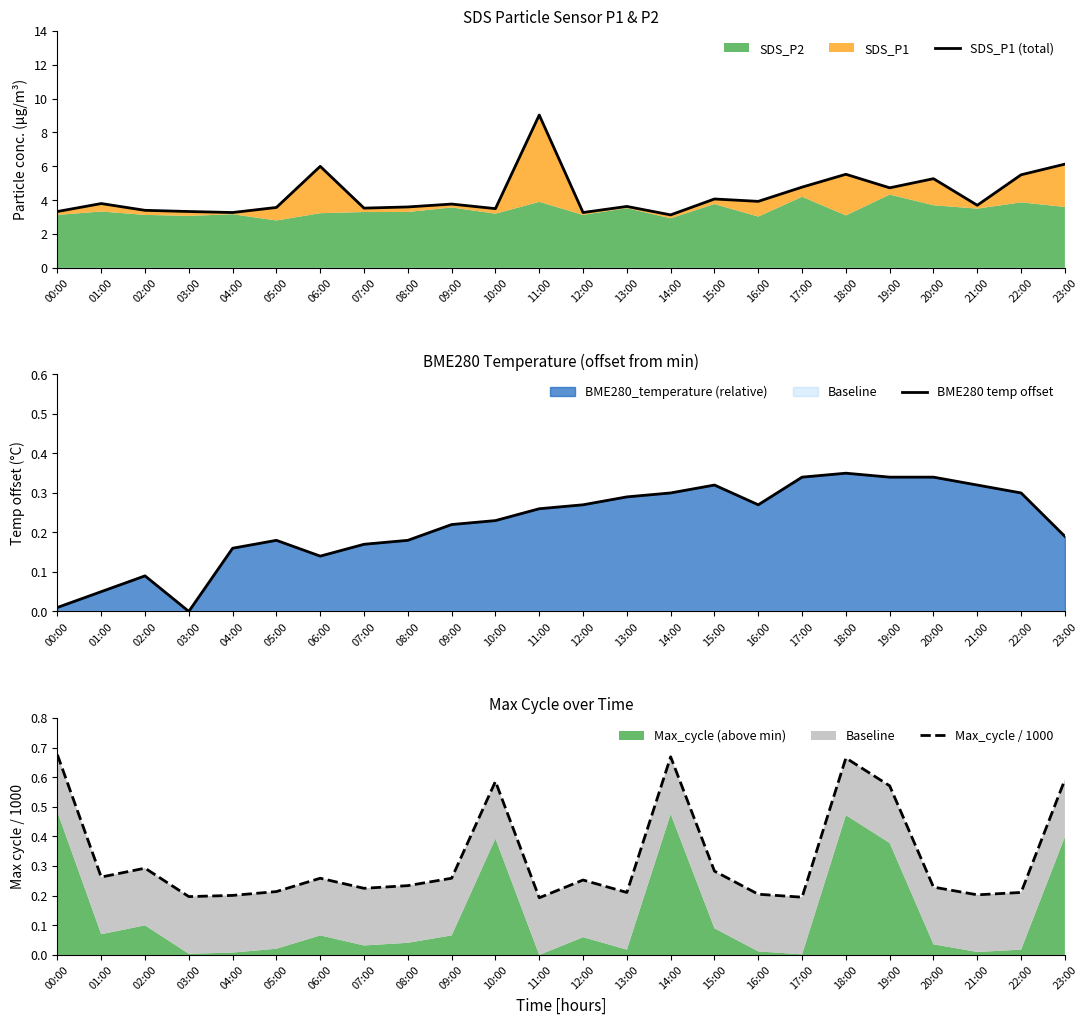

How many interior local valleys does the Max_cycle / 1000 series have?

7